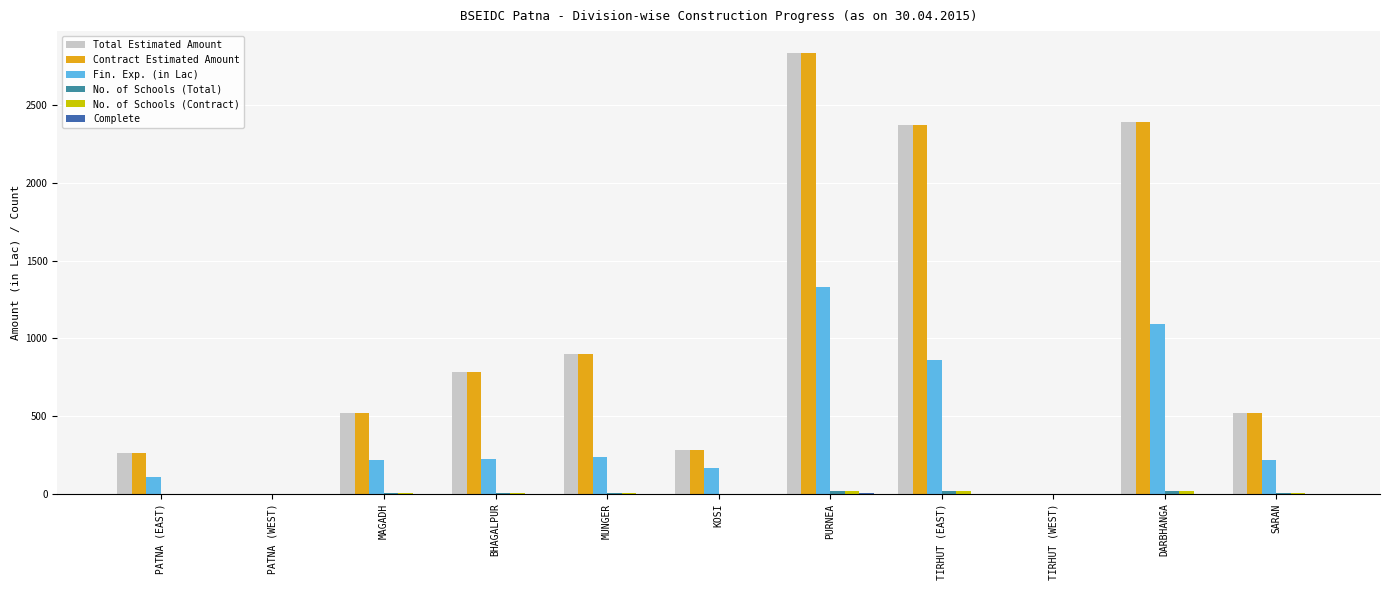

At which label does Contract Estimated Amount reach its peak?

PURNEA